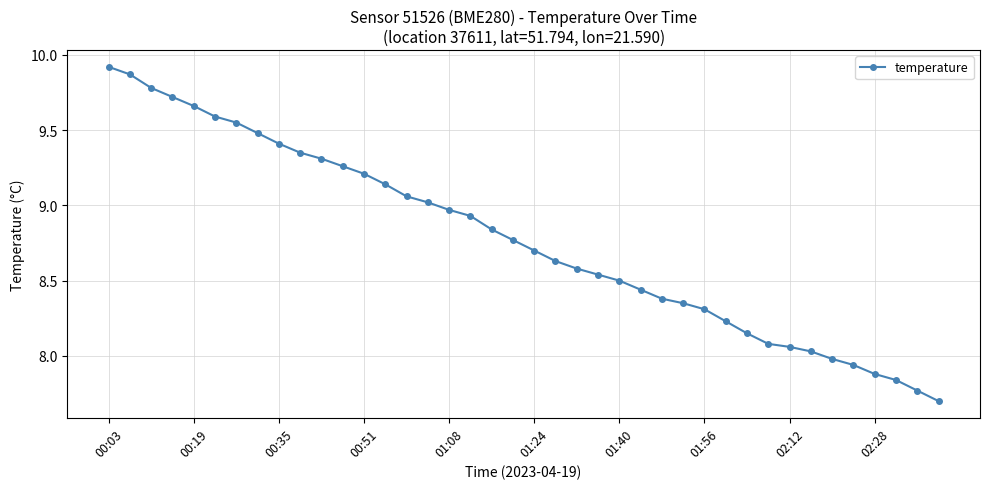

What is the difference between the maximum and minimum values?

2.2